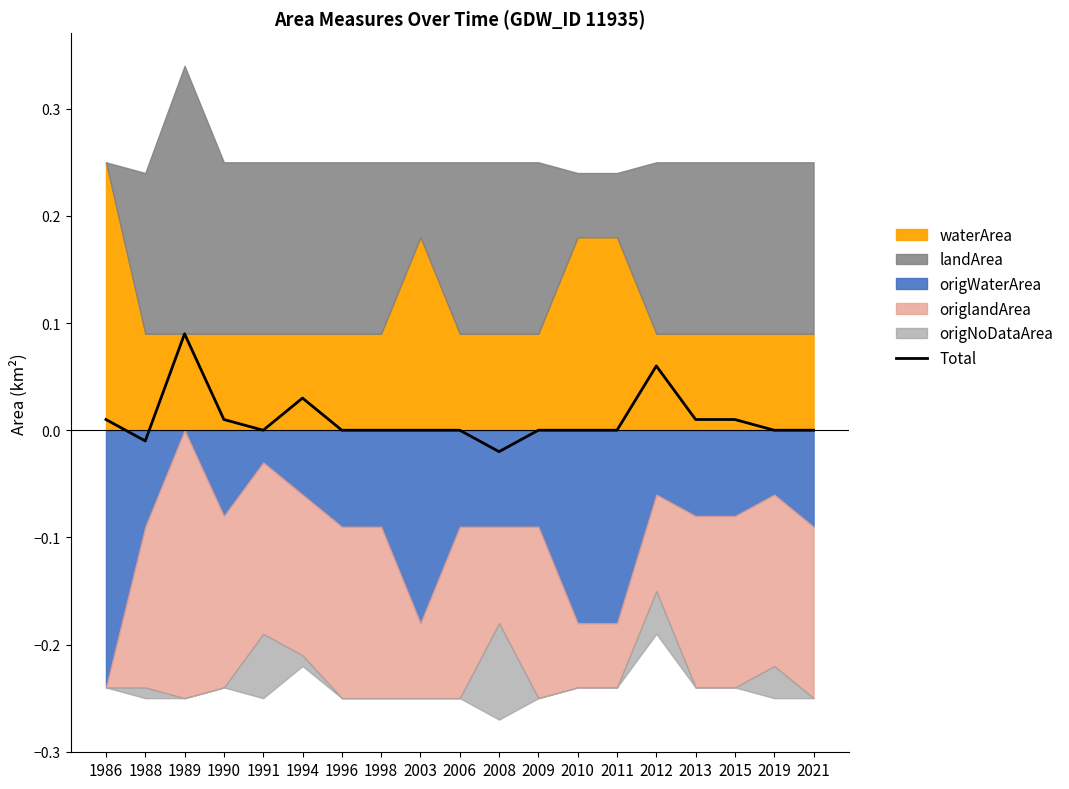

List the labels in order of value, smallest first.

2008, 1988, 1991, 1996, 1998, 2003, 2006, 2009, 2010, 2011, 2019, 2021, 1990, 2013, 2015, 1986, 1994, 2012, 1989